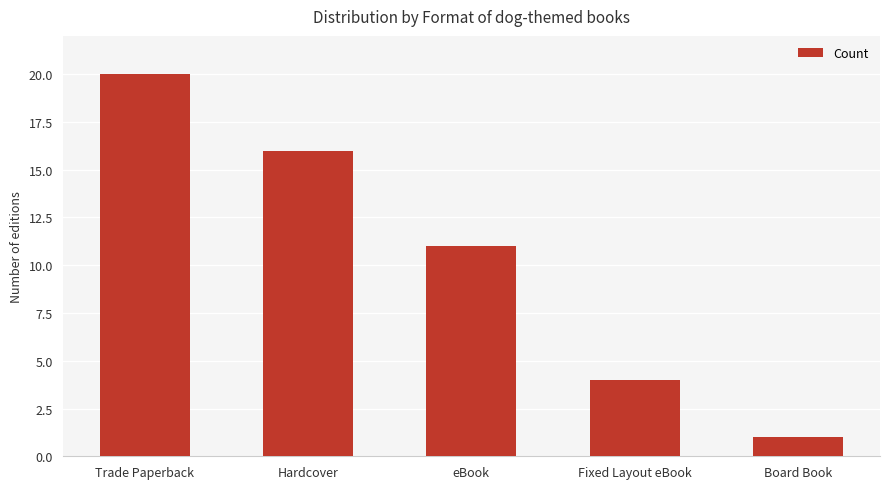

List the labels in order of value, smallest first.

Board Book, Fixed Layout eBook, eBook, Hardcover, Trade Paperback